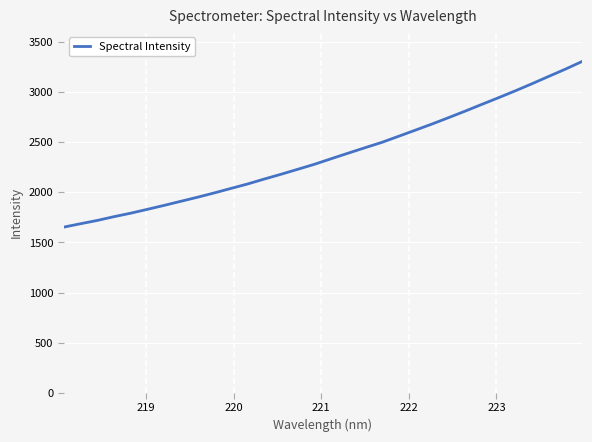

What is the maximum value shown in the chart?

3305.5